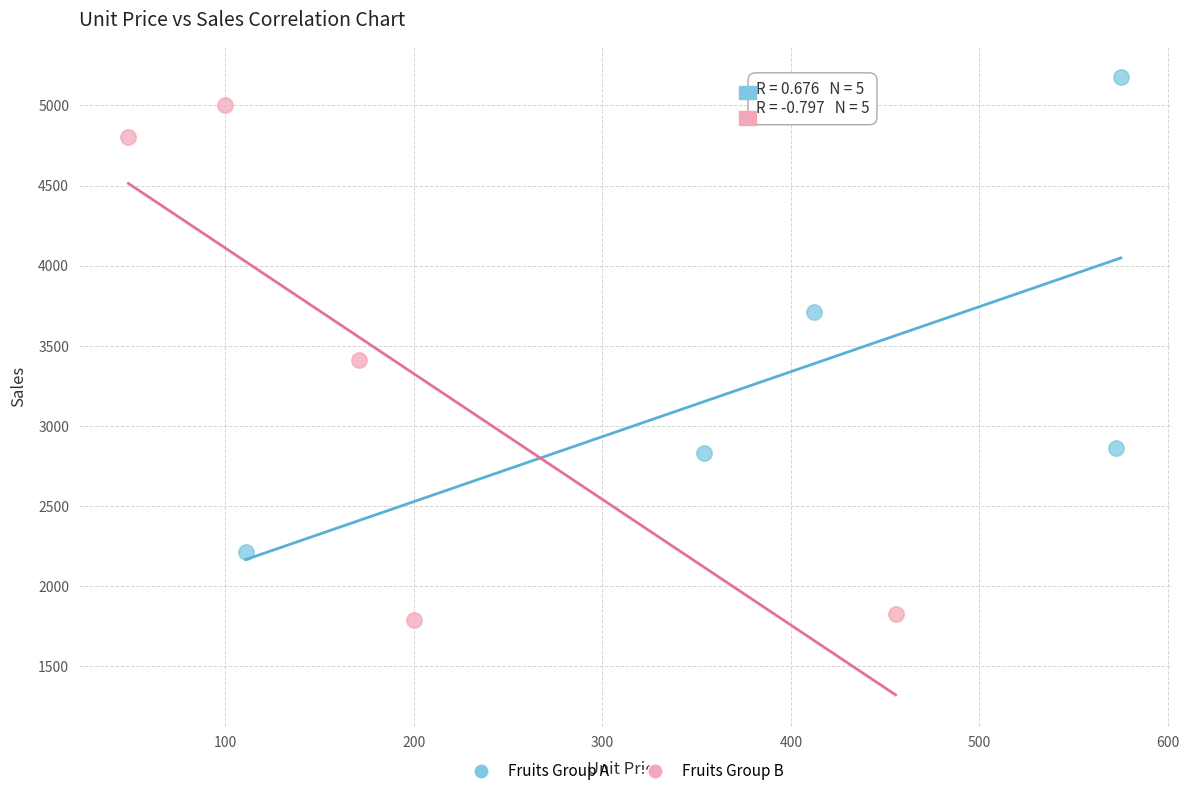

Which series has the widest spread of Y values?

Fruits Group B